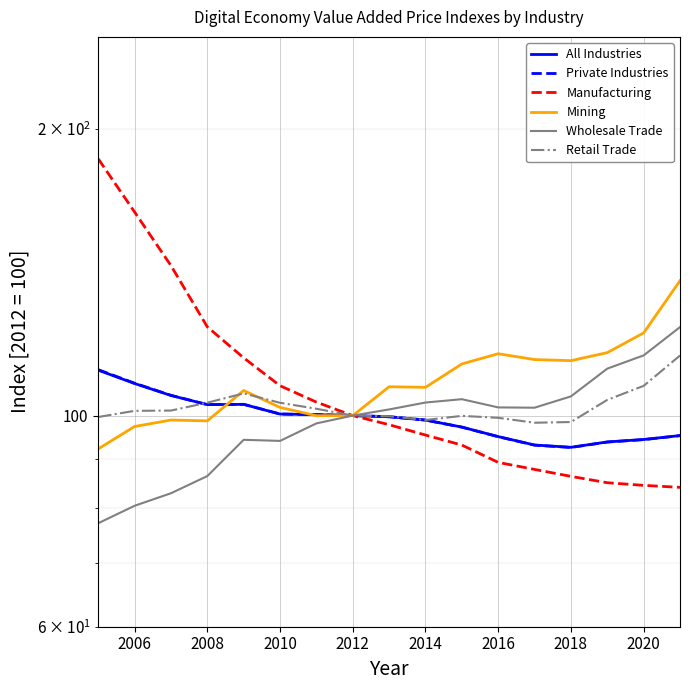

Which series has the largest range (max minus min)?

Manufacturing